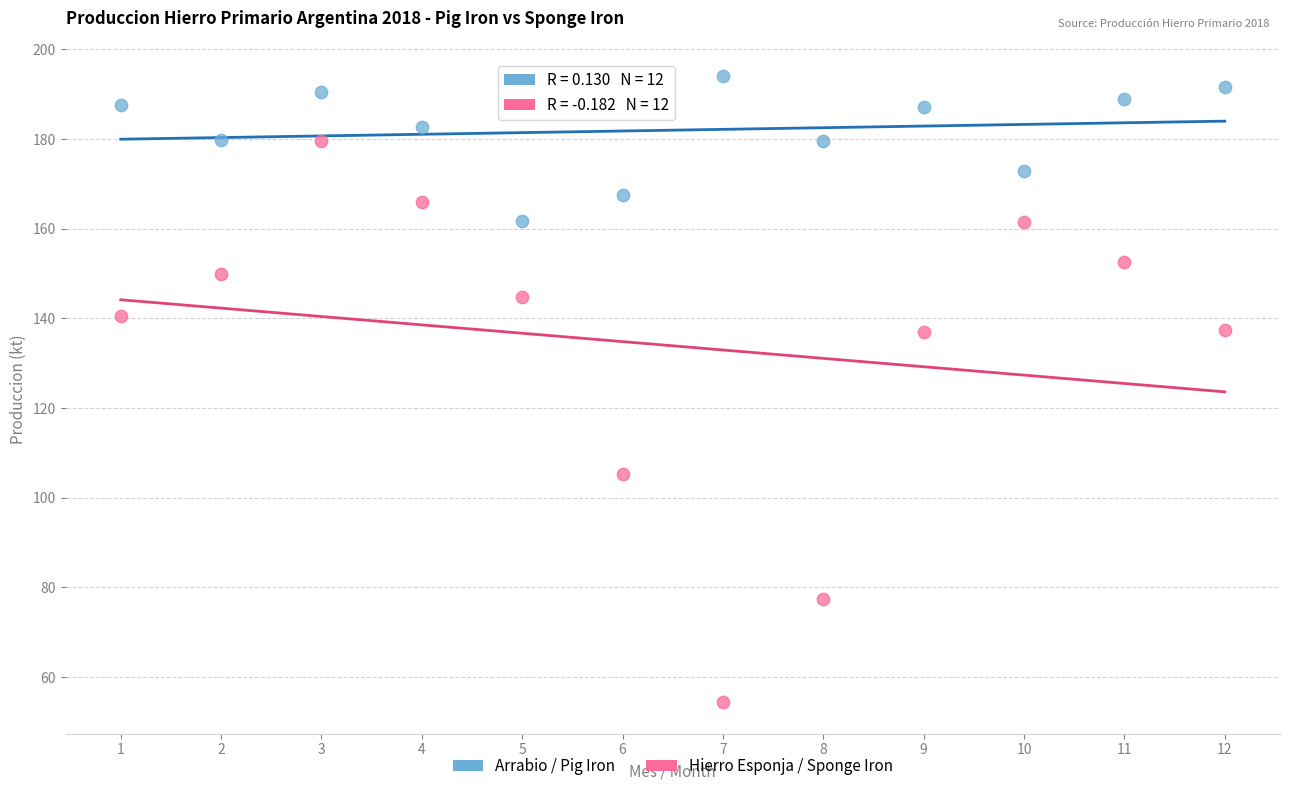

What are all the series names shown in the legend?

Arrabio / Pig Iron, Hierro Esponja / Sponge Iron